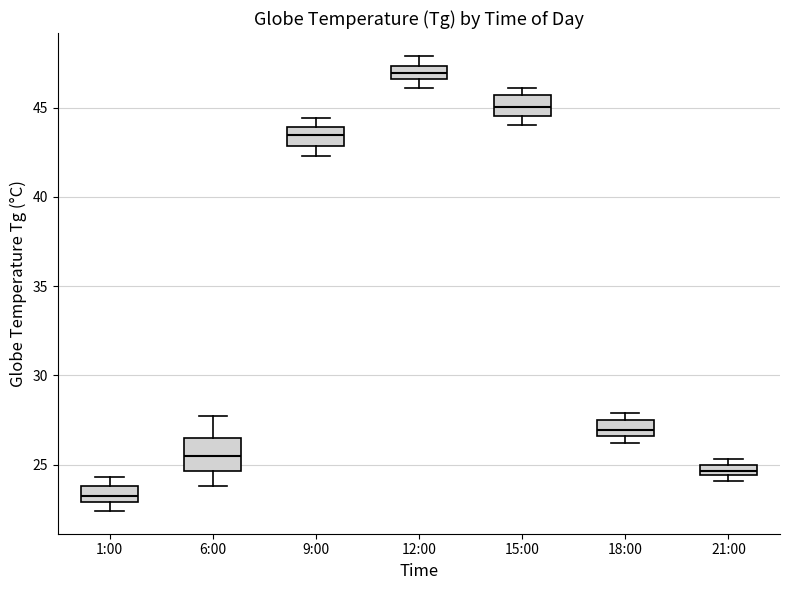

Which box has the highest median line?

12:00